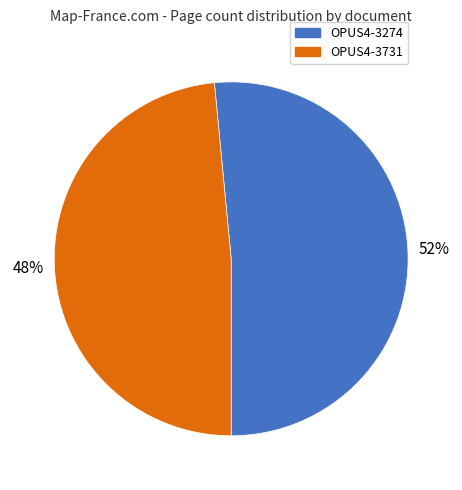

Combined, do OPUS4-3274 and OPUS4-3731 account for over 50%?

Yes